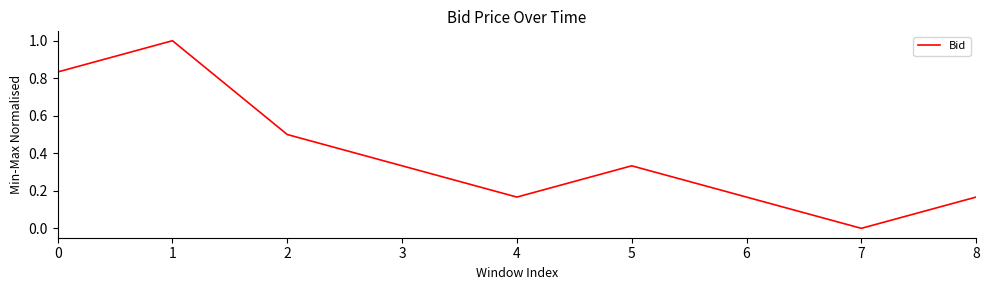

What is the maximum value shown in the chart?

1.0